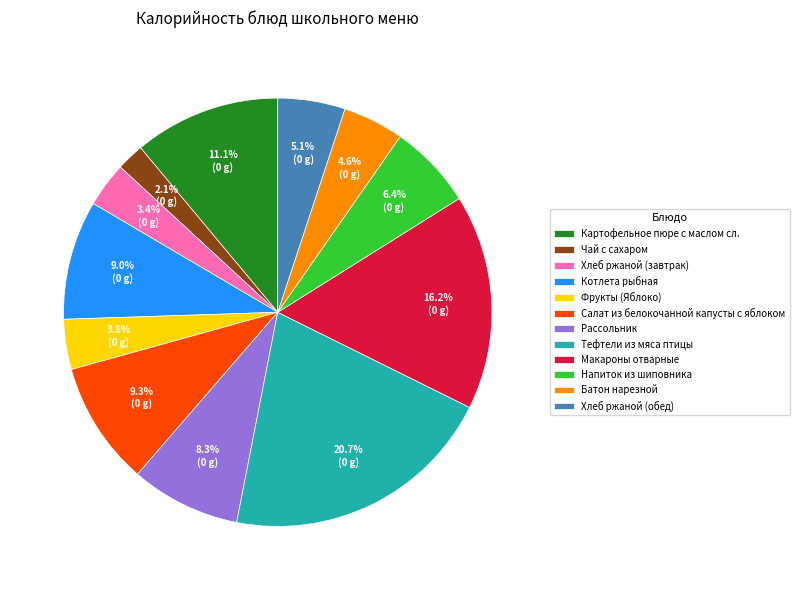

Which slice is the largest?

Тефтели из мяса птицы